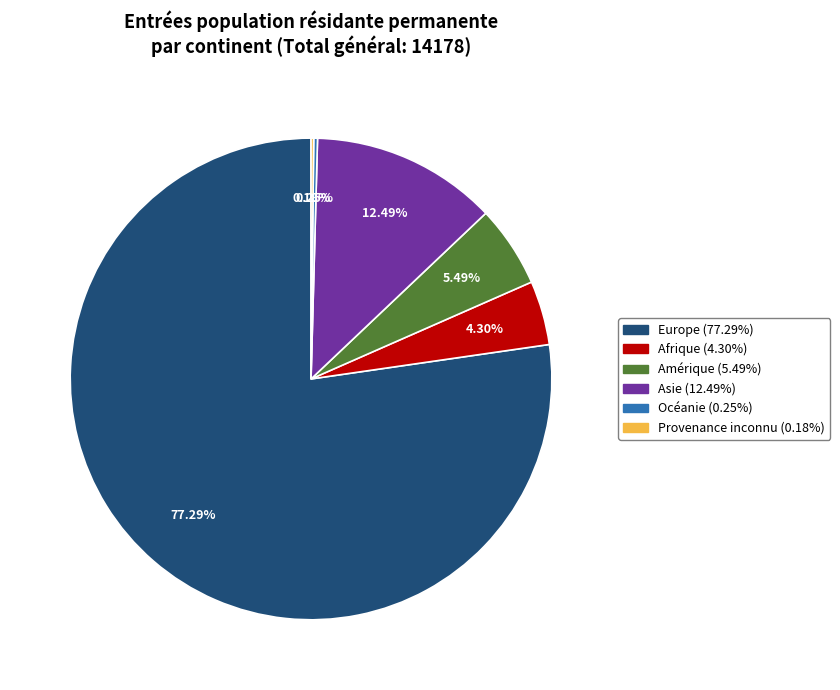

To the nearest percent, what percentage of the pie is Amérique?

5%